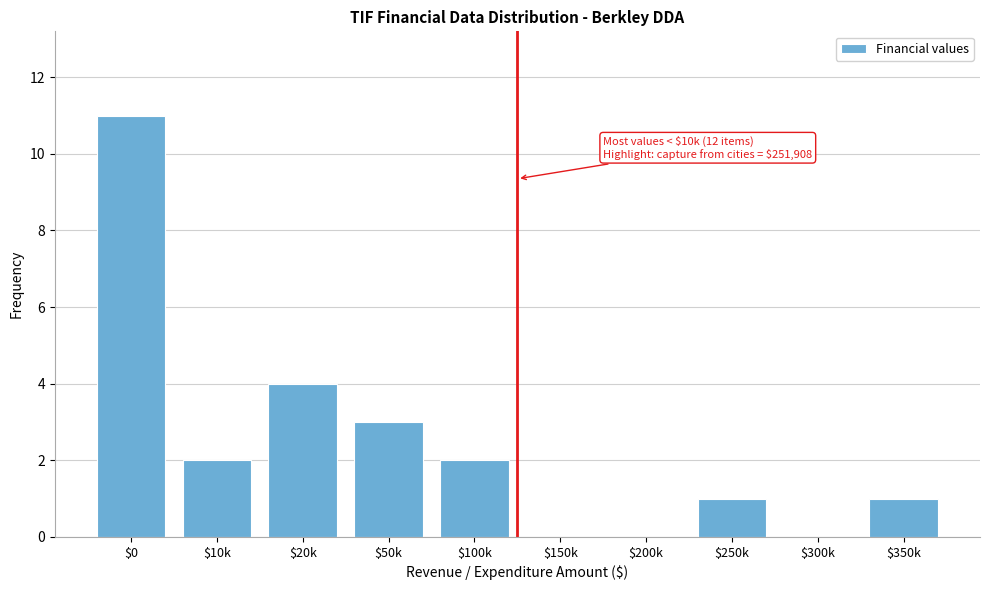

At which label is the value closest to 5?

$20k